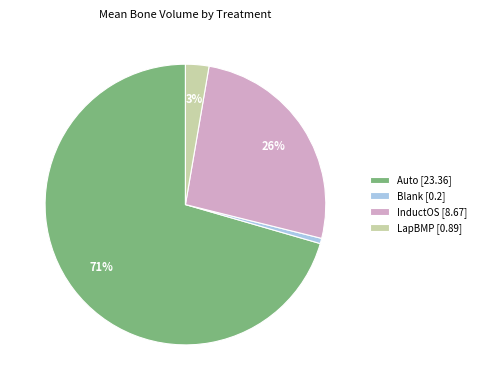

Is there a majority slice in this chart?

Yes